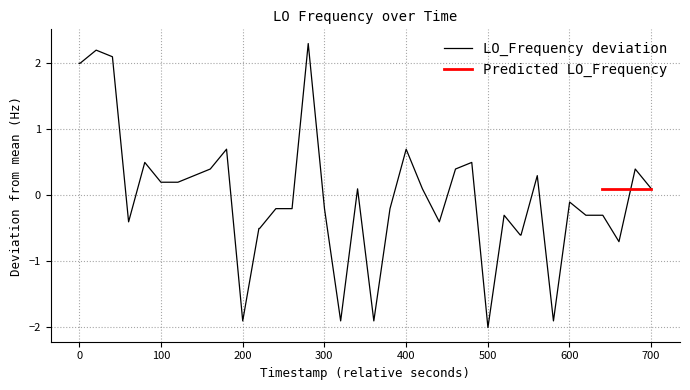

What is the minimum value for LO_Frequency deviation?

-2.0